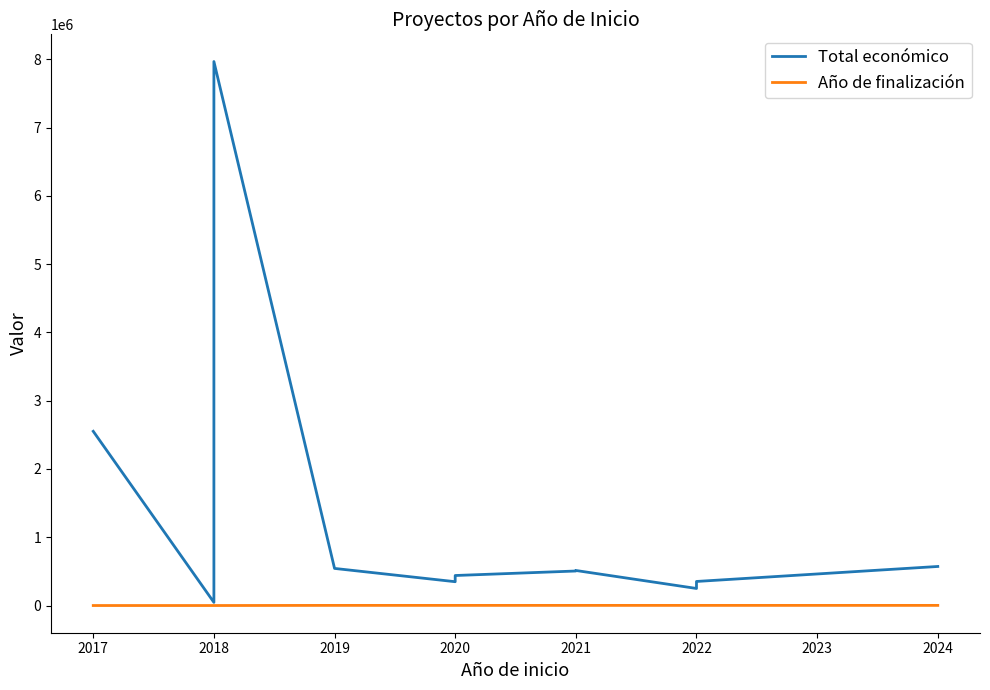

Which series has the widest spread of values?

Total económico